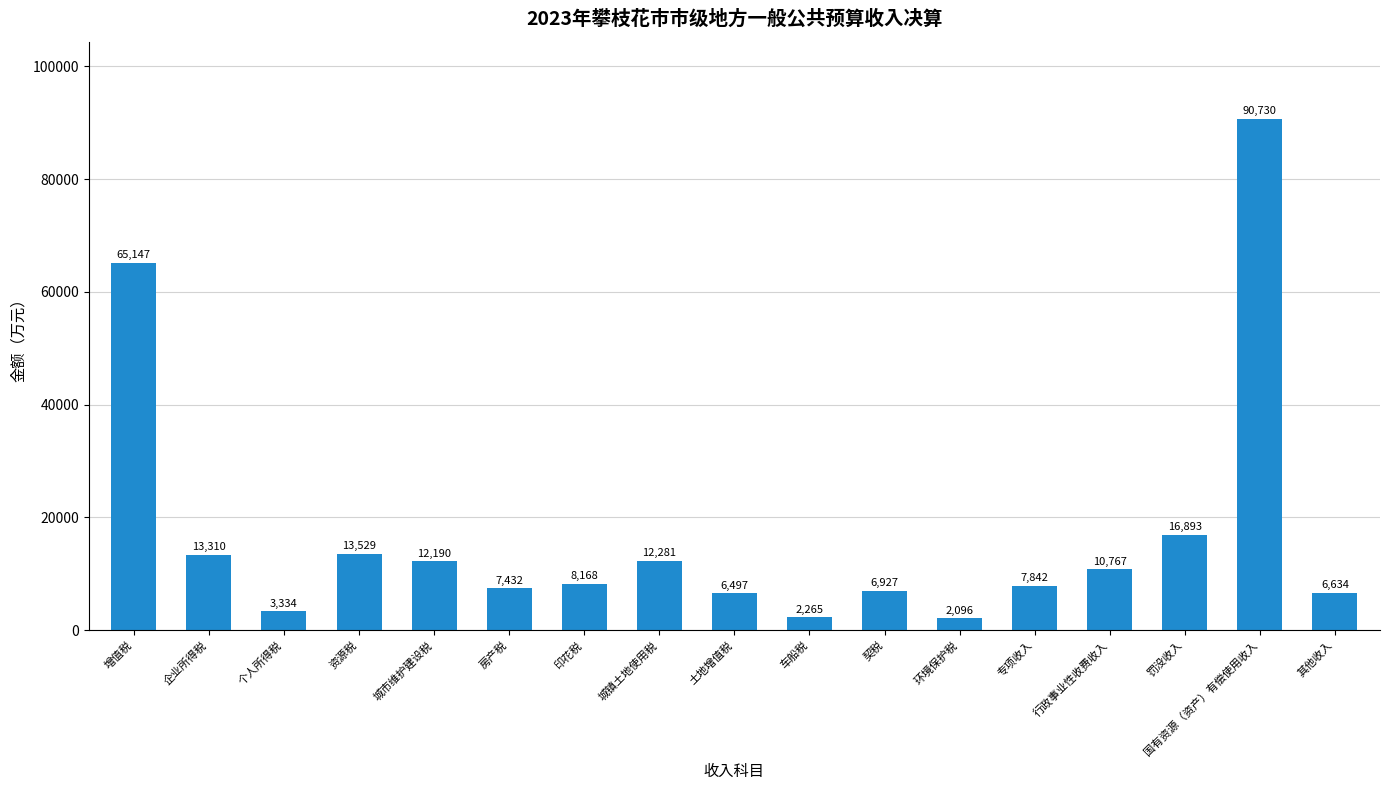

What is the label of the 10th bar from the left?

车船税